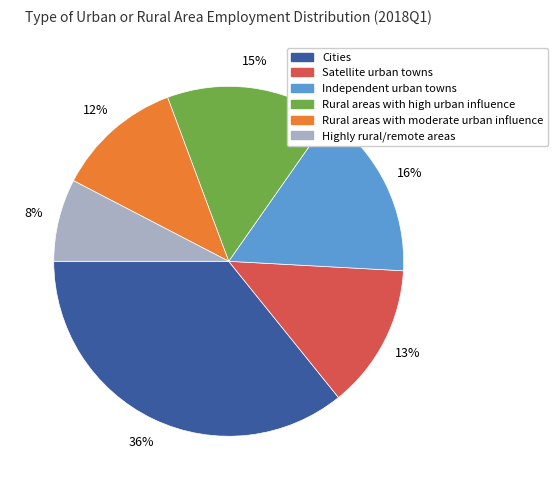

To the nearest percent, what is the combined percentage of Independent urban towns and Highly rural/remote areas?

24%